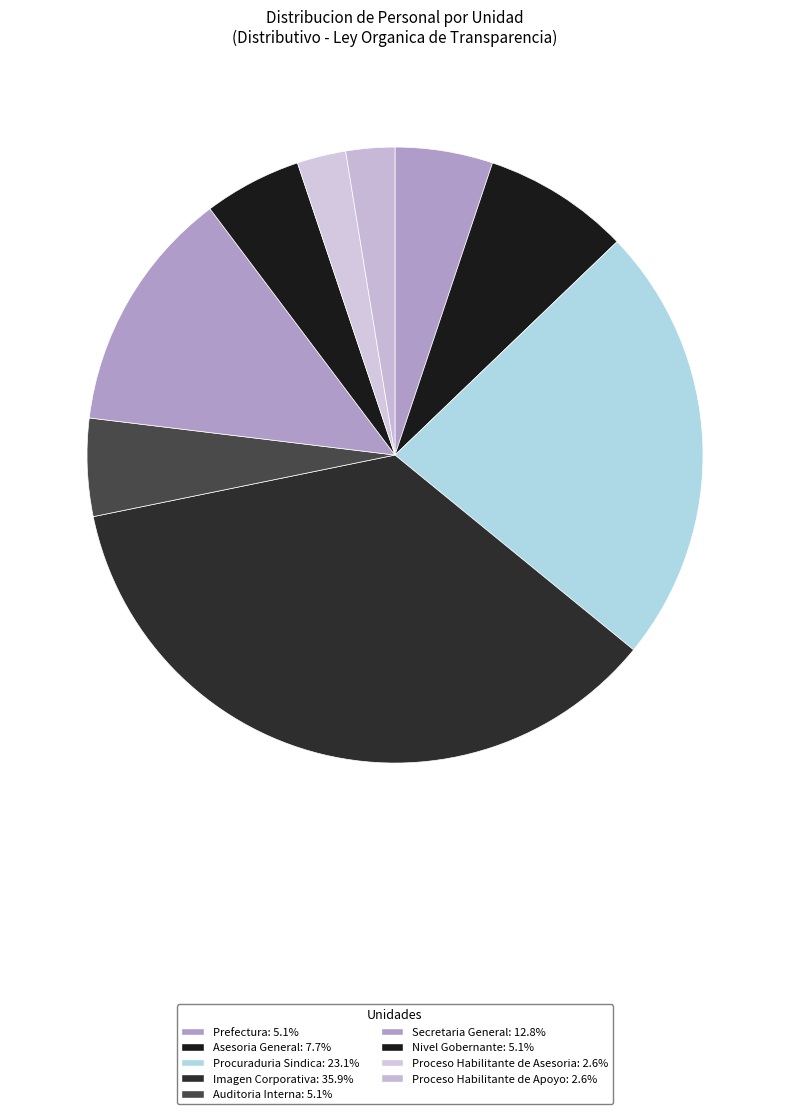

Approximately how many times larger is the value at Imagen Corporativa compared to Secretaria General?

2.8